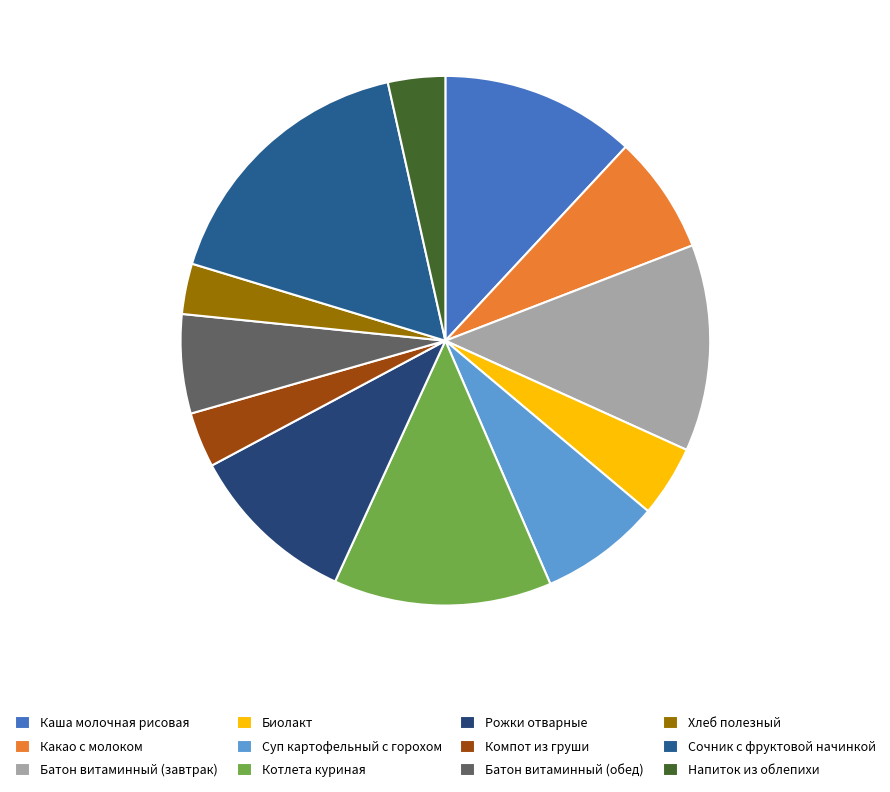

To the nearest percent, what portion does Каша молочная рисовая represent?

12%